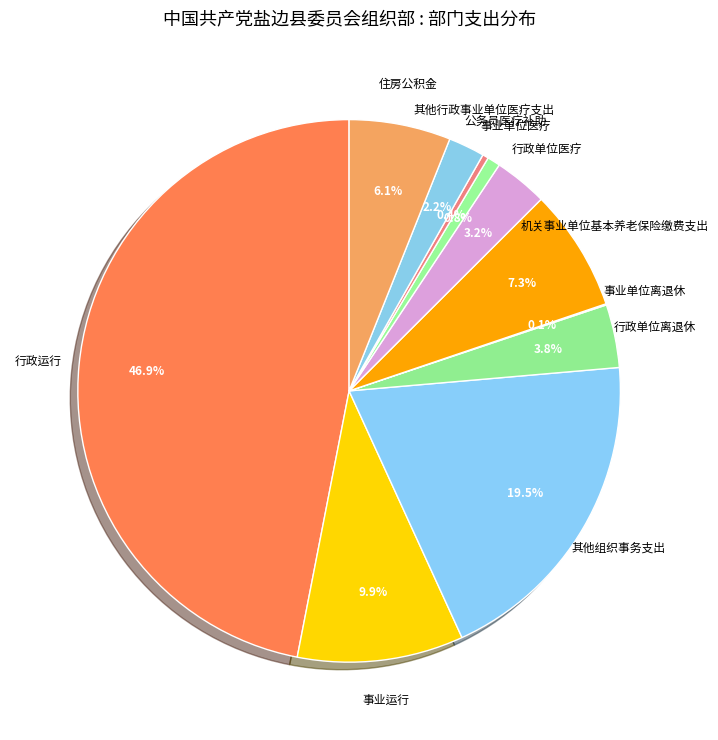

Which category has the biggest portion of the pie?

行政运行